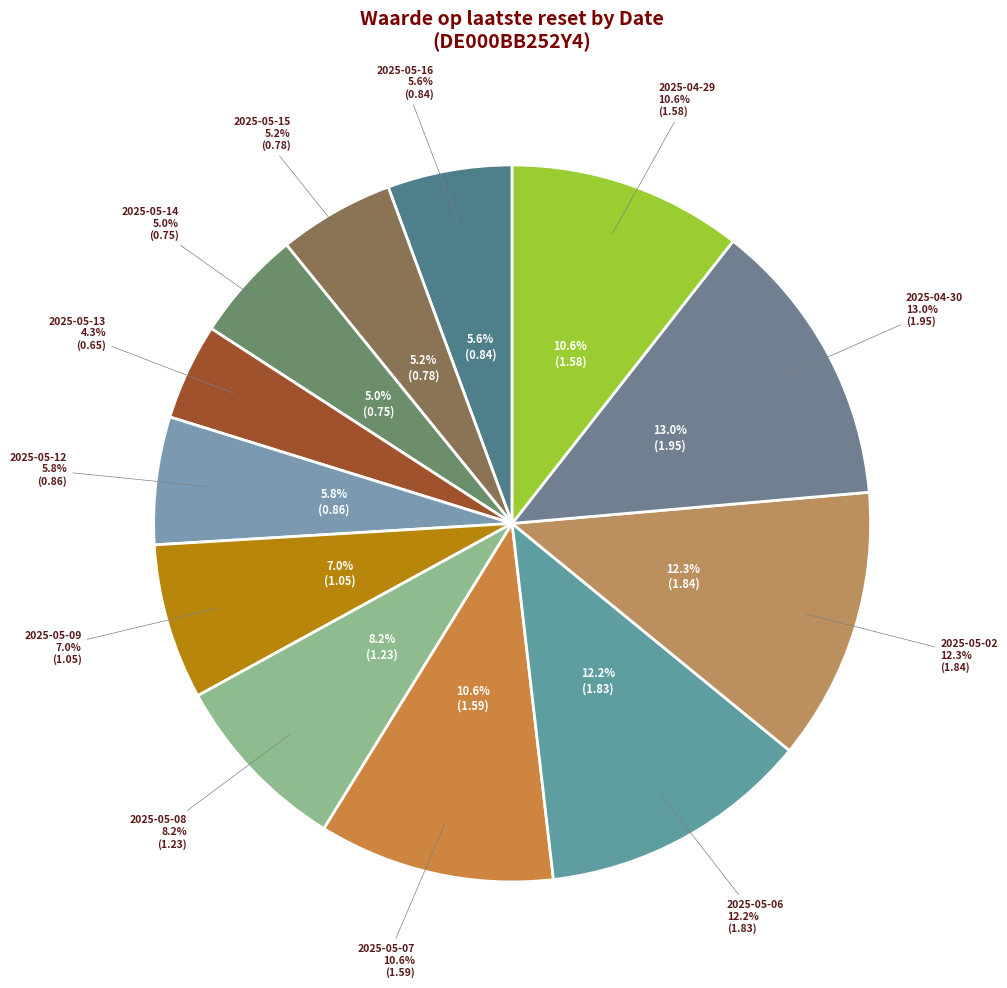

What percentage do 2025-05-16 and 2025-05-08 together represent?

13.8%